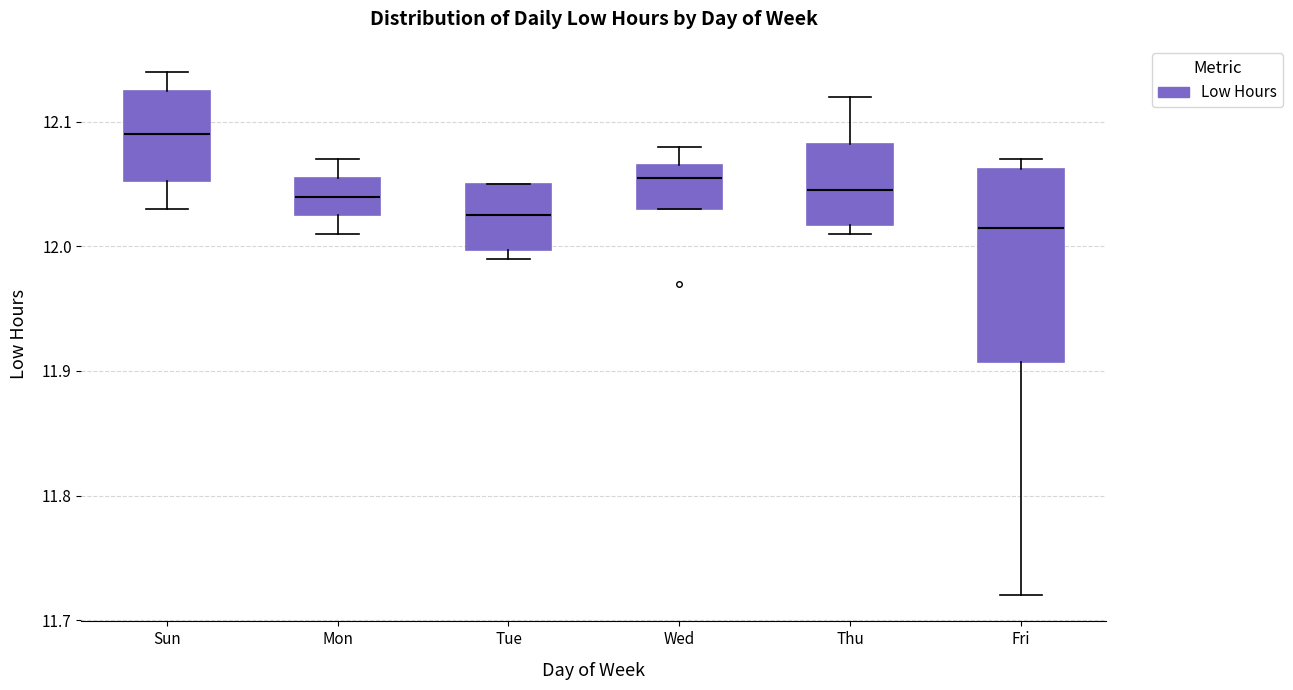

Reading left to right, transcribe this box plot: for each box, give where its median line is, the range the box spans, and where its two whiskers end, as read against the y-axis. The values are not printed on the chart, so give them approximately, as read against the axis.

Sun: median 12.09, box 12.05 to 12.13, whiskers 12.03 to 12.14
Mon: median 12.04, box 12.03 to 12.06, whiskers 12.01 to 12.07
Tue: median 12.03, box 12.00 to 12.05, whiskers 11.99 to 12.05
Wed: median 12.06, box 12.03 to 12.07, whiskers 12.03 to 12.08
Thu: median 12.05, box 12.02 to 12.08, whiskers 12.01 to 12.12
Fri: median 12.02, box 11.91 to 12.06, whiskers 11.72 to 12.07